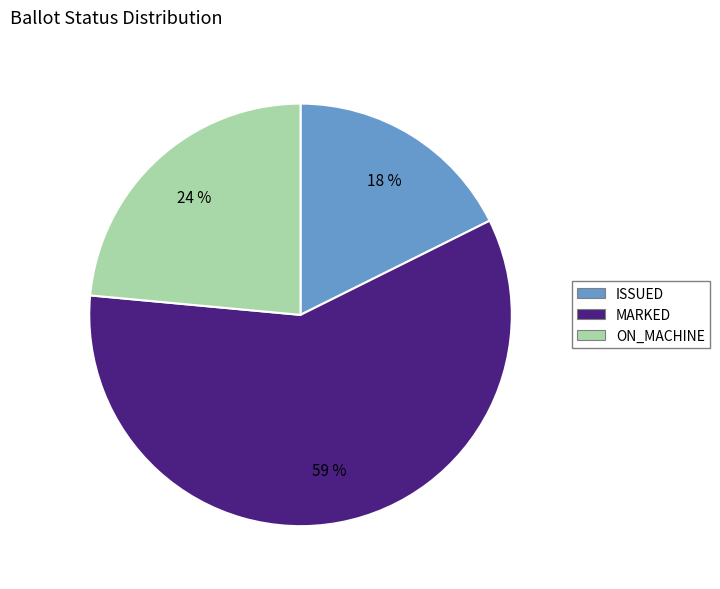

Is there a majority slice in this chart?

Yes